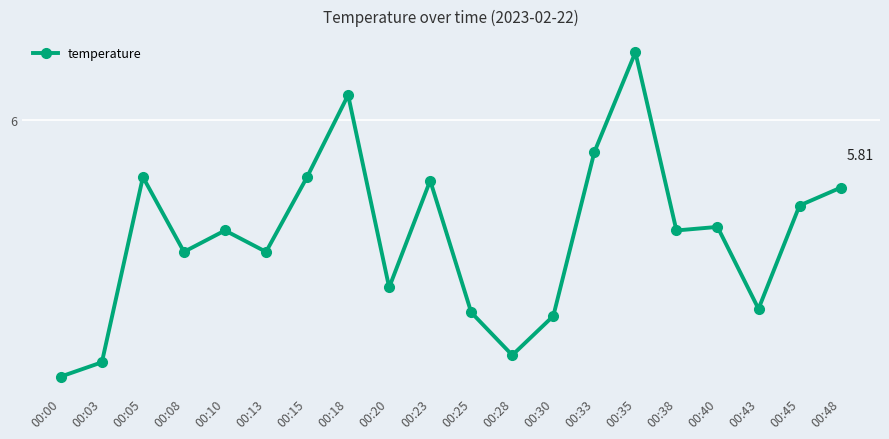

How many points are lower than both their immediate neighbors (excluding endpoints)?

6